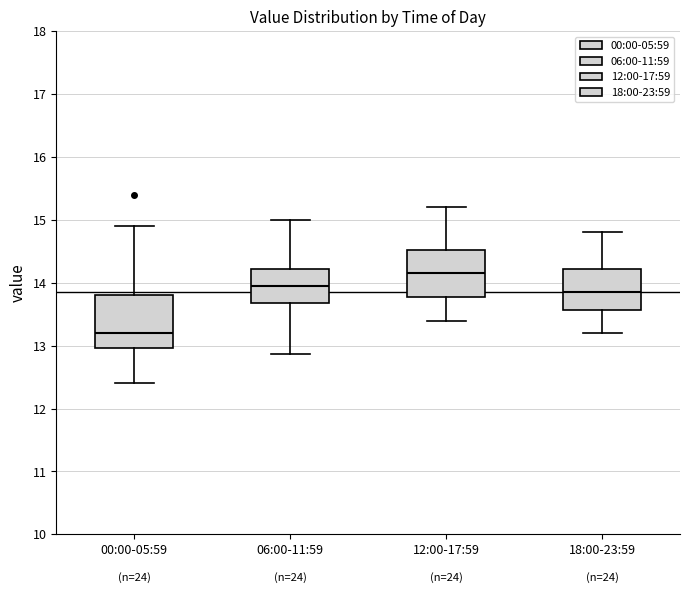

Where does the median line of the box for 06:00-11:59 sit on the y-axis? The values are not printed on the chart, so give them approximately, as read against the axis.

14.0